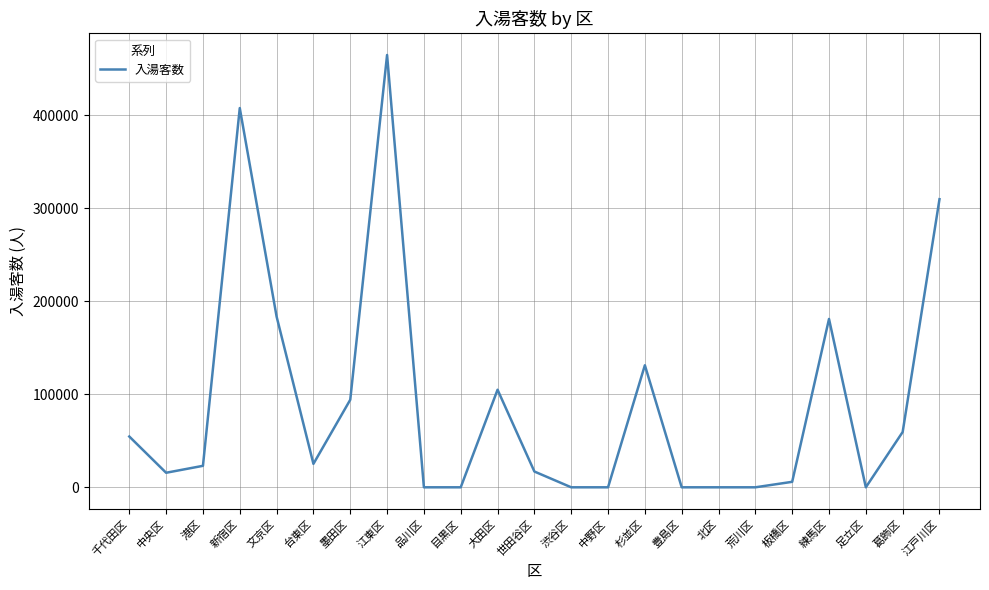

At which category does the chart reach its peak across all series?

江東区